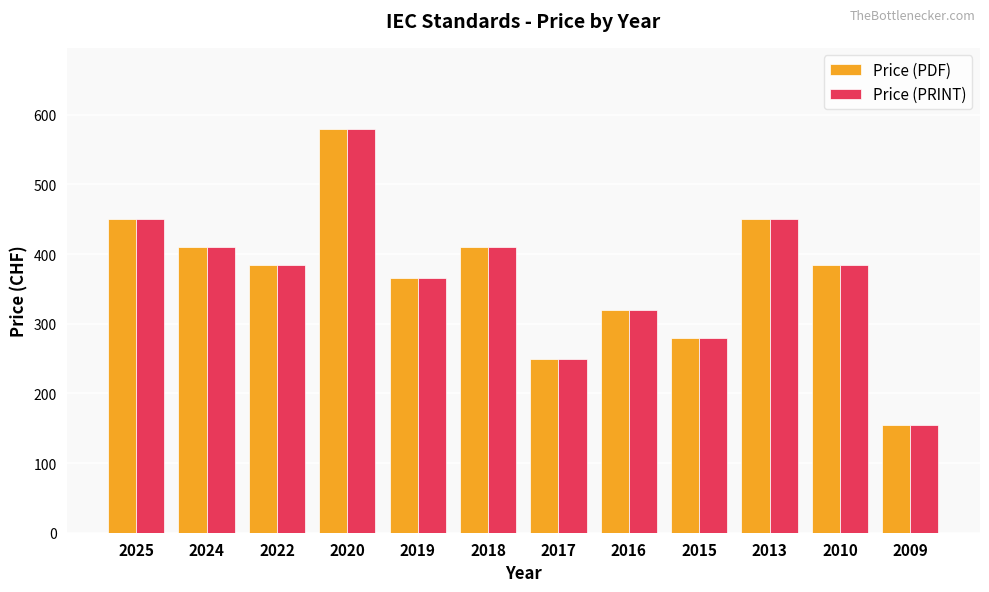

Which category has the lowest value across all series?

2009